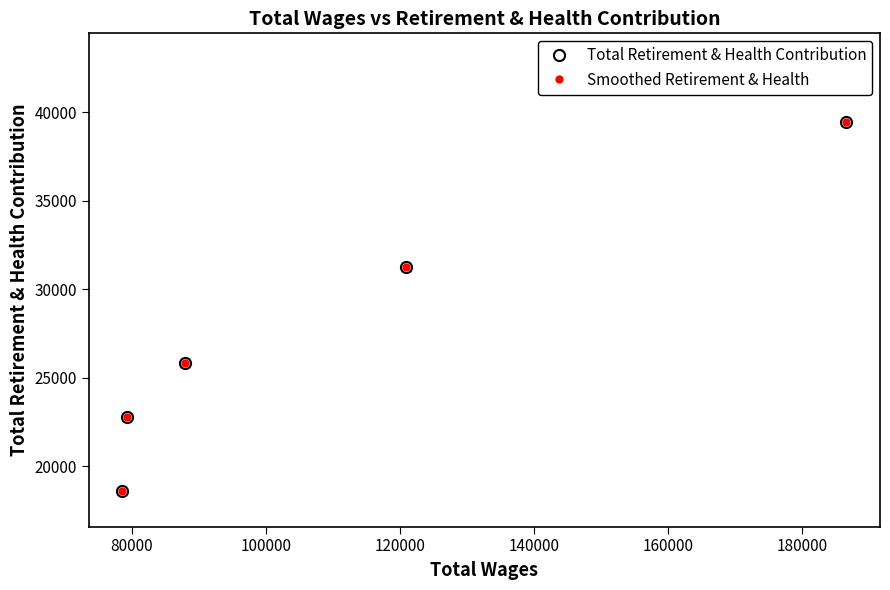

What is the lowest value of the Smoothed Retirement & Health series?

18603